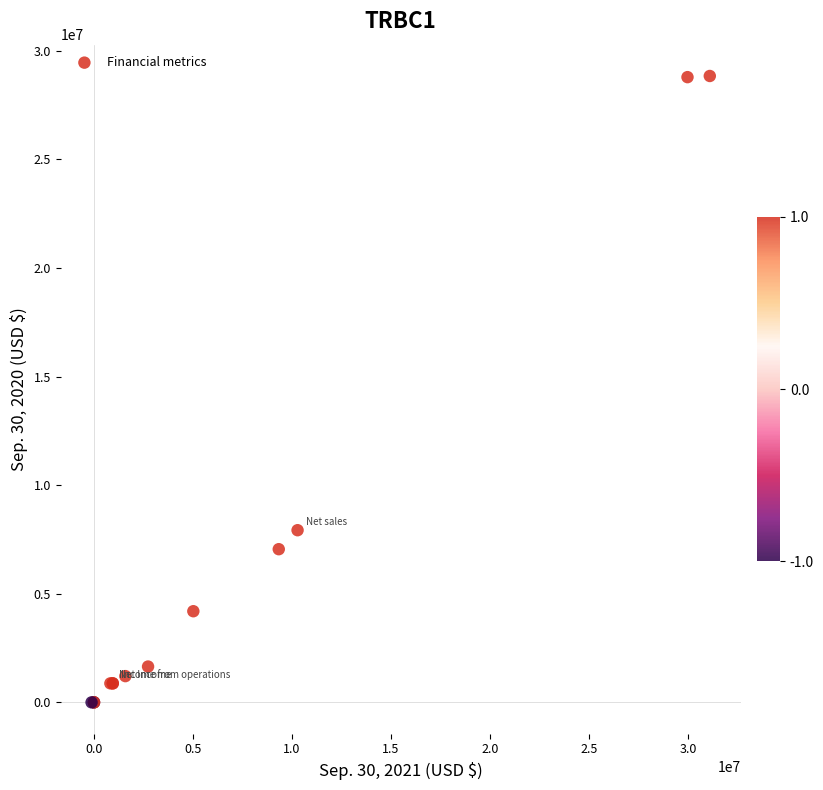

What Y value in the scatter plot is closest to 14418729?

7926293